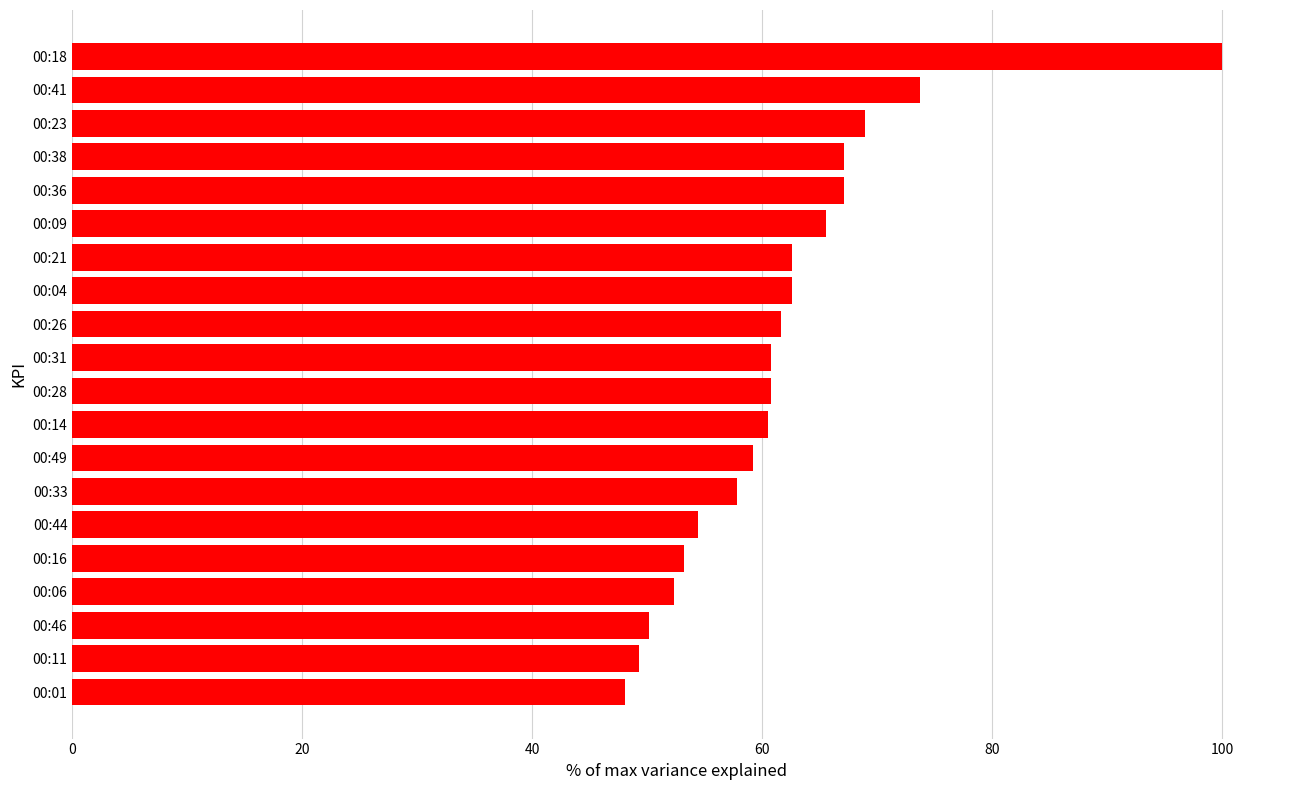

What is the difference between the maximum and minimum values?

51.9